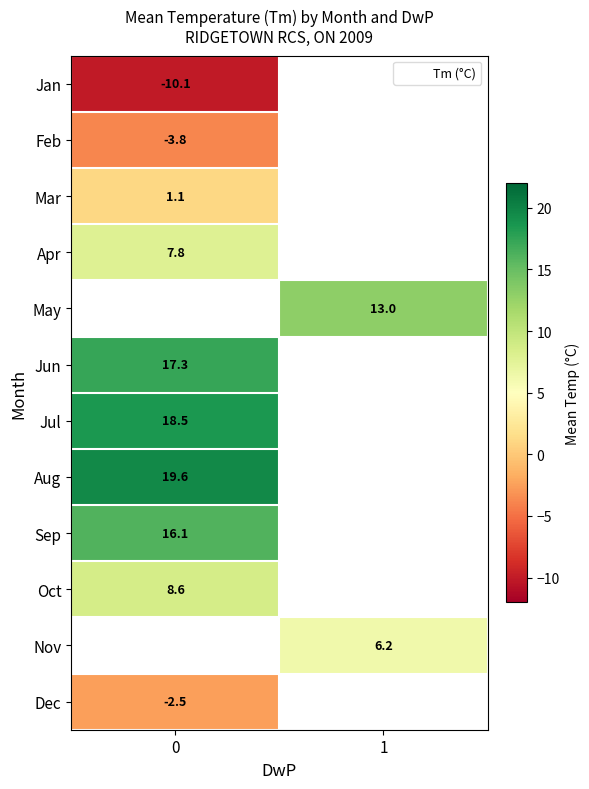

What is the difference between the highest and lowest values at 0?

29.7